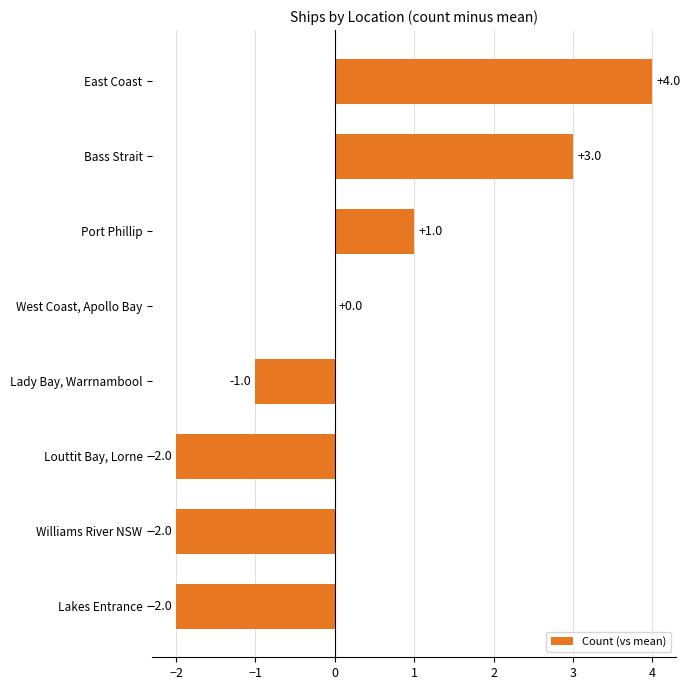

What is the change in value from Louttit Bay, Lorne to Bass Strait?

+5